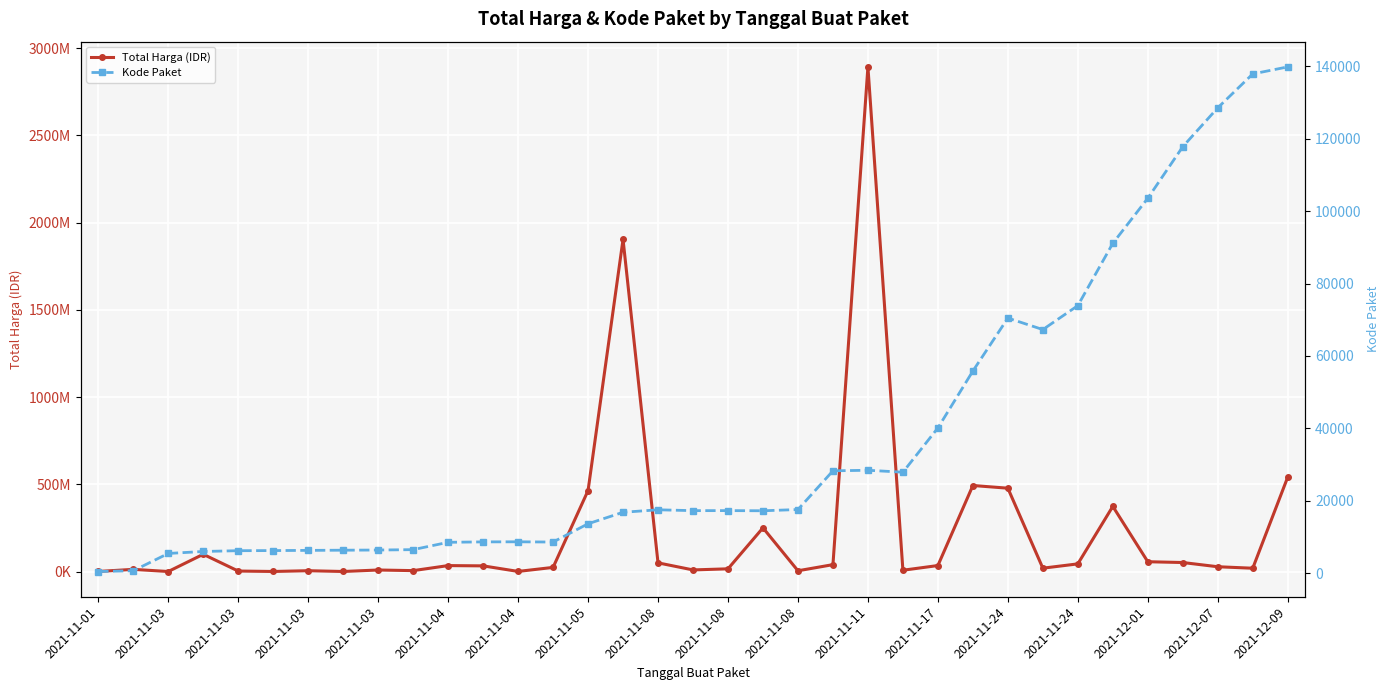

True or false: Kode Paket and Total Harga (IDR) cross at least once.

False